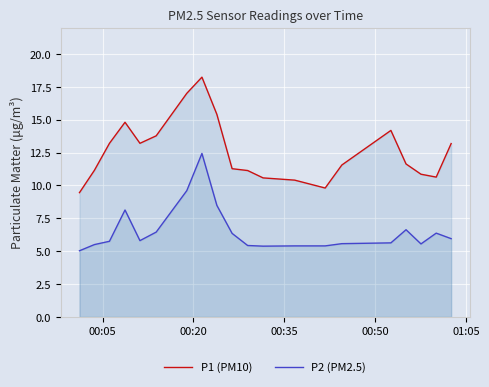

What is the sum of all P2 (PM2.5) values?

130.8